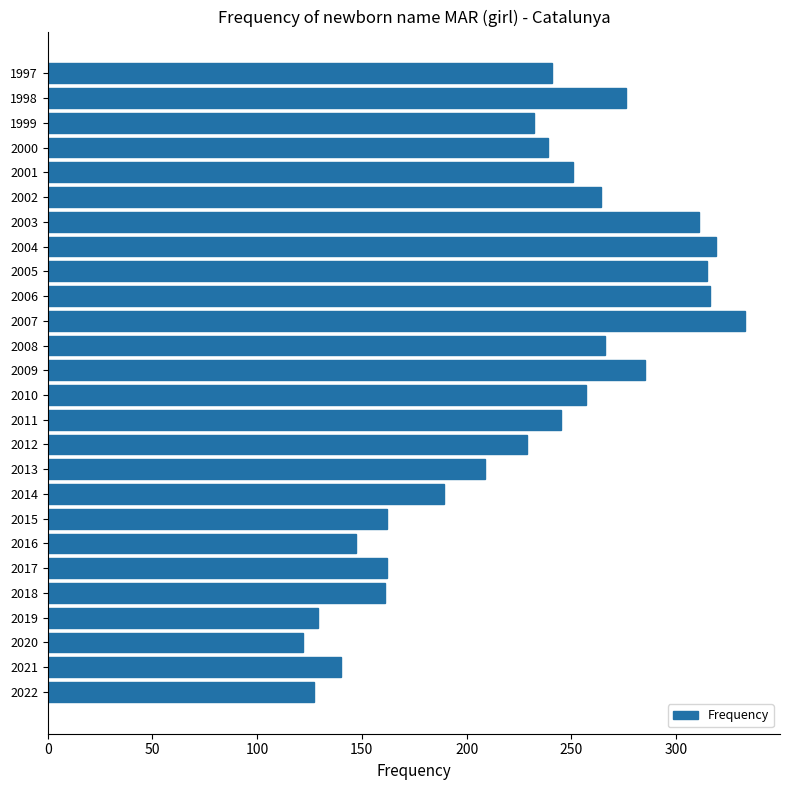

Are the bars horizontal?

Yes